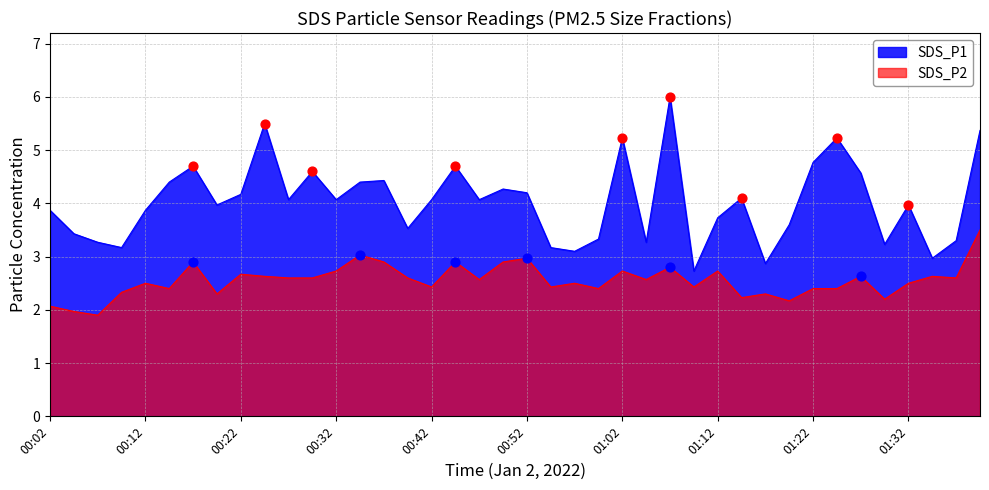

Is the value of SDS_P1 at 00:12 greater than the value of SDS_P2 at 01:29?

Yes